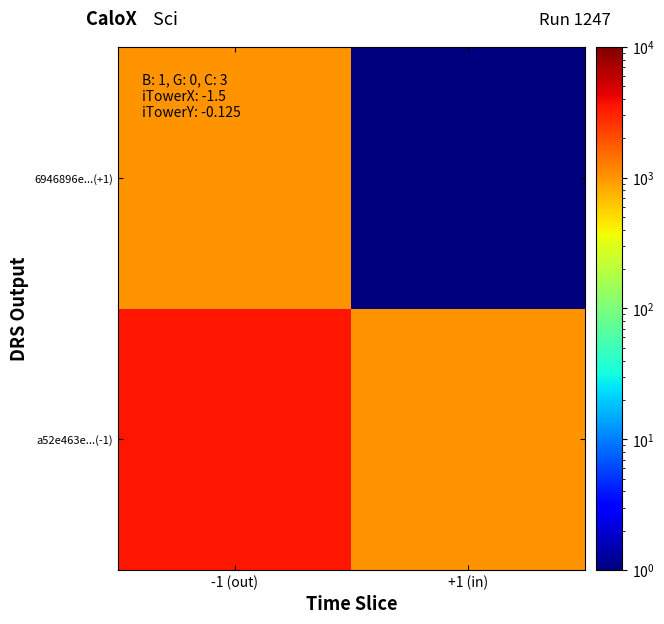

Which has a higher value, +1 (in) or -1 (out)?

-1 (out)